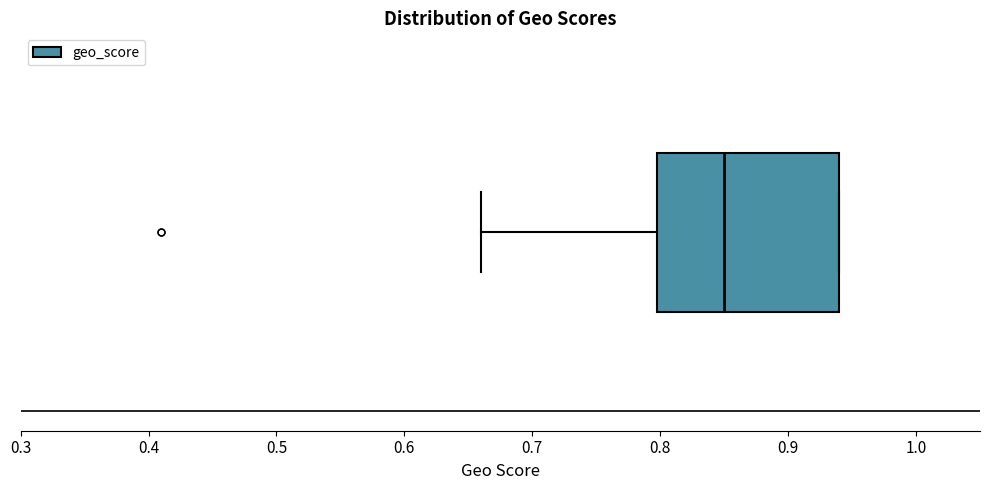

Transcribe this box plot: give where the median line is, the range the box spans, and where the two whiskers end, as read against the x-axis. The values are not printed on the chart, so give them approximately, as read against the axis.

median 0.85, box 0.80 to 0.94, whiskers 0.66 to 0.94